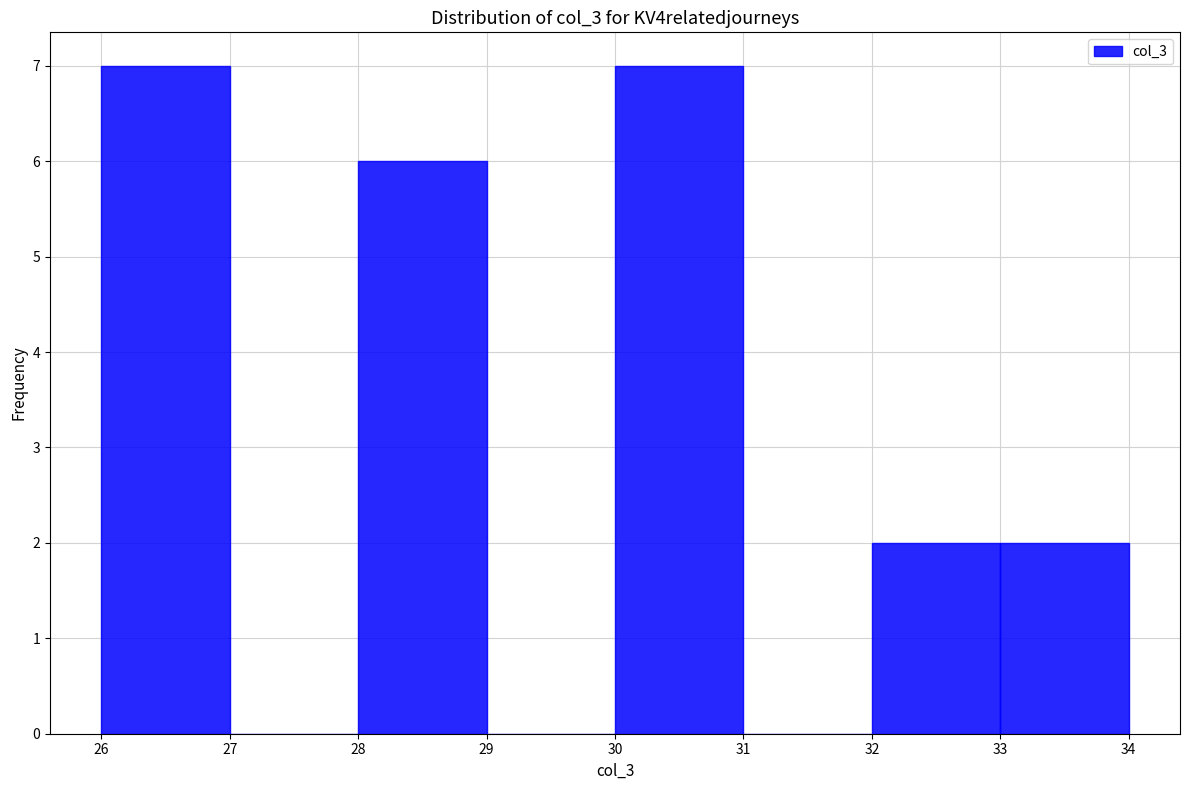

Reading left to right, transcribe this chart: for each bar, give the range it covers on the x-axis and its height. The values are not printed on the chart, so give them approximately, as read against the axis.

26 to 27: 7
27 to 28: 0
28 to 29: 6
29 to 30: 0
30 to 31: 7
31 to 32: 0
32 to 33: 2
33 to 34: 2